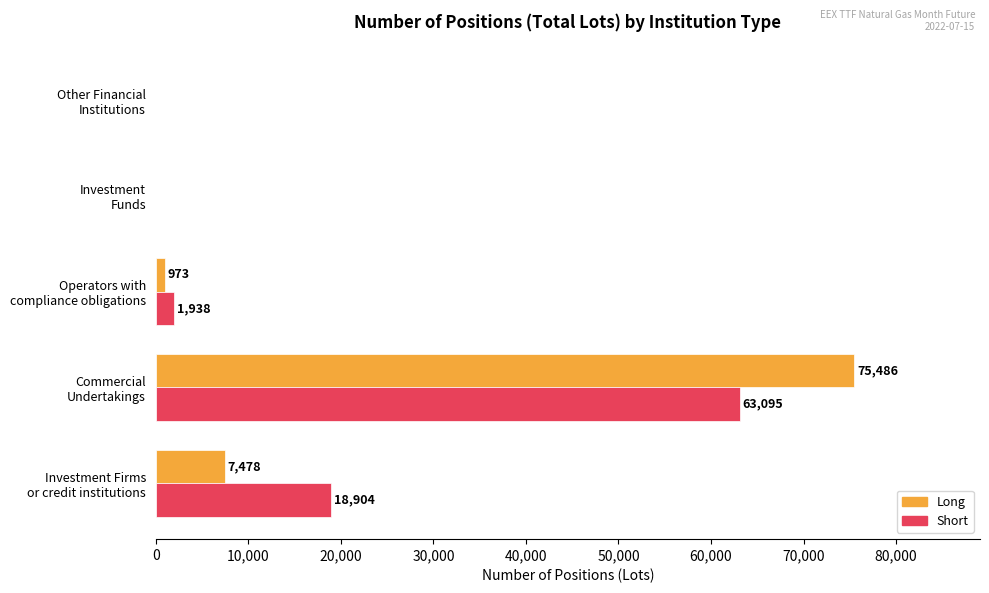

What is the greatest value displayed?

75486